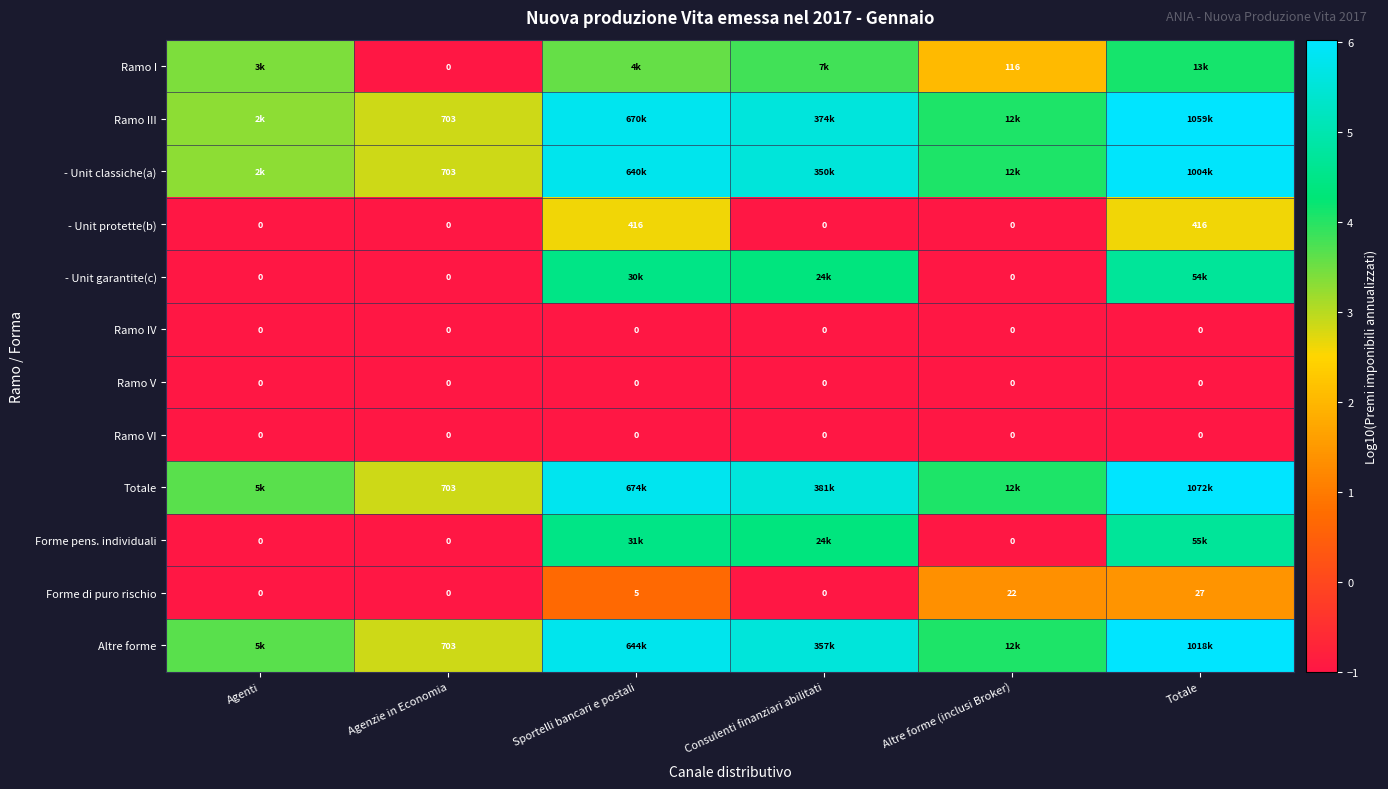

Which has a higher value, Sportelli bancari e postali or Altre forme (inclusi Broker)?

Sportelli bancari e postali